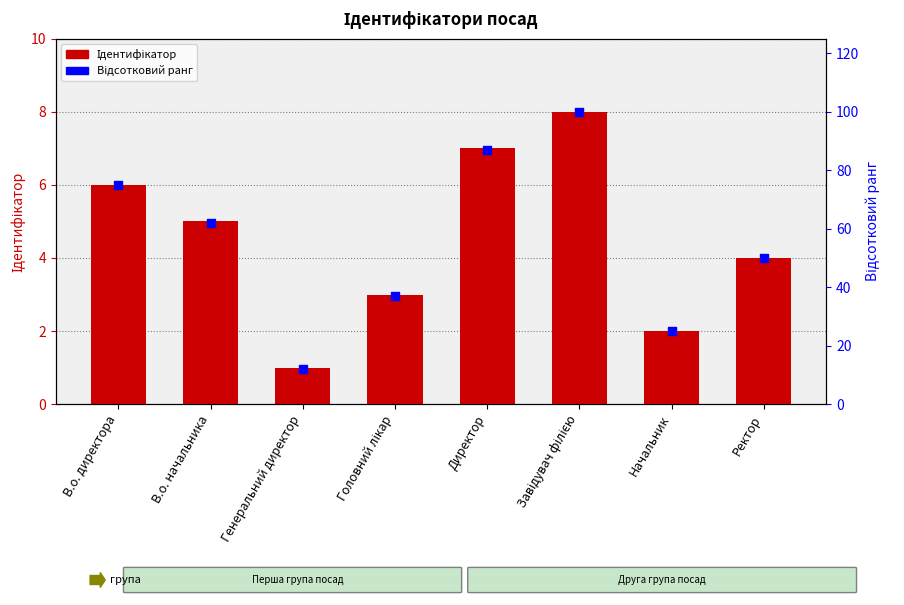

What is the total value across all series at Головний лікар?

40